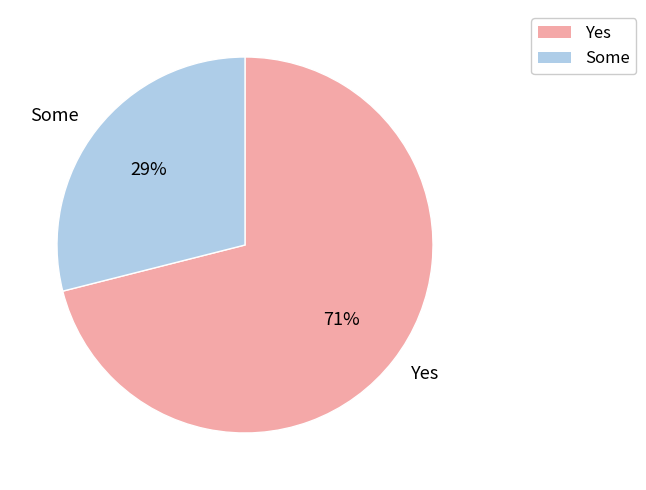

Is the sum of Some and Yes greater than half?

Yes